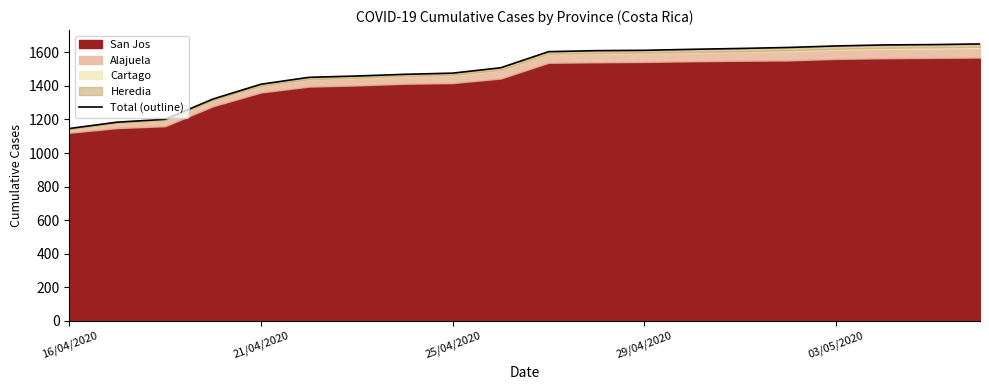

The value at 15 is 1629. True or false?

True